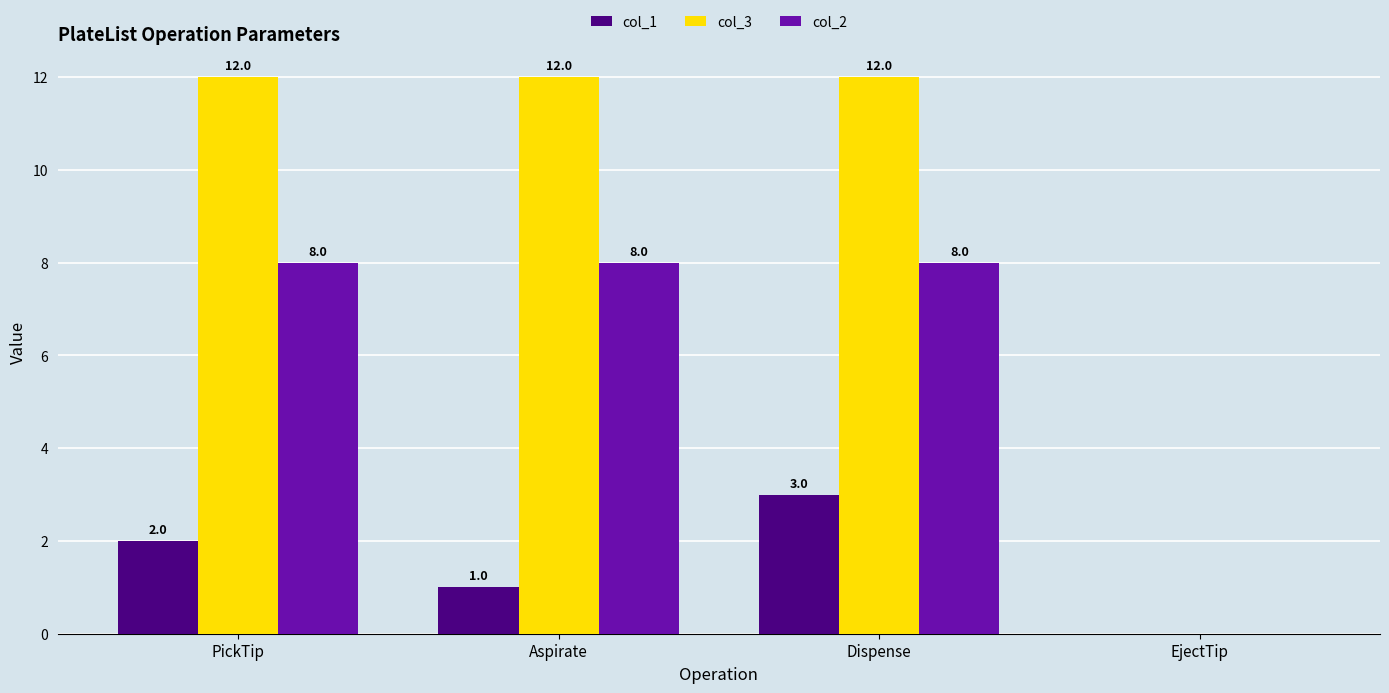

What is the approximate value of col_3 at Dispense, to the nearest 5?

10